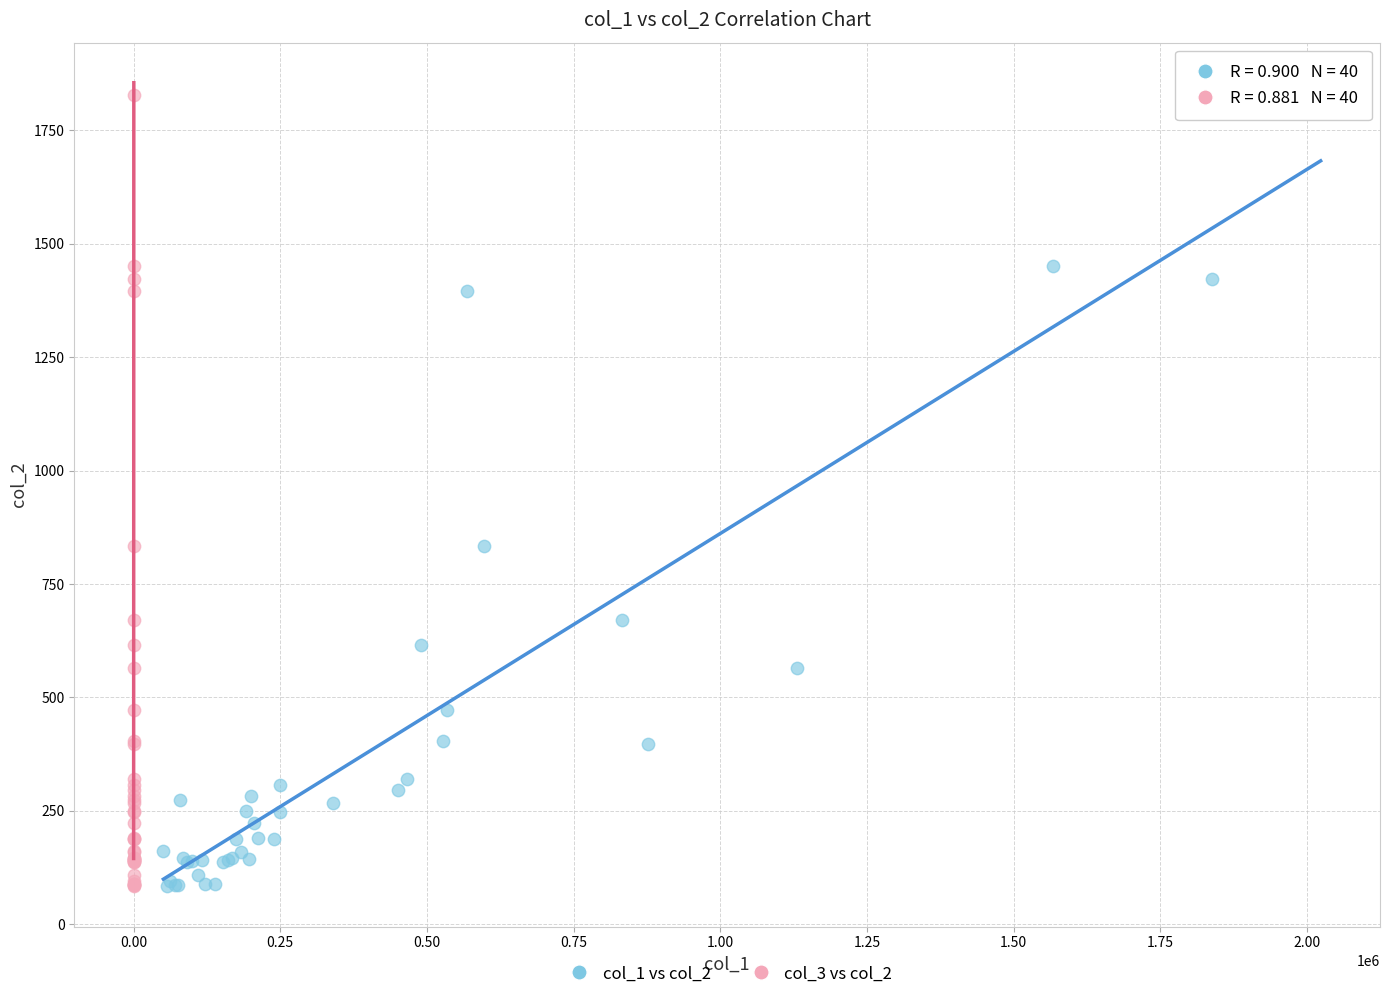

What are all the series names shown in the legend?

col_1 vs col_2, col_3 vs col_2